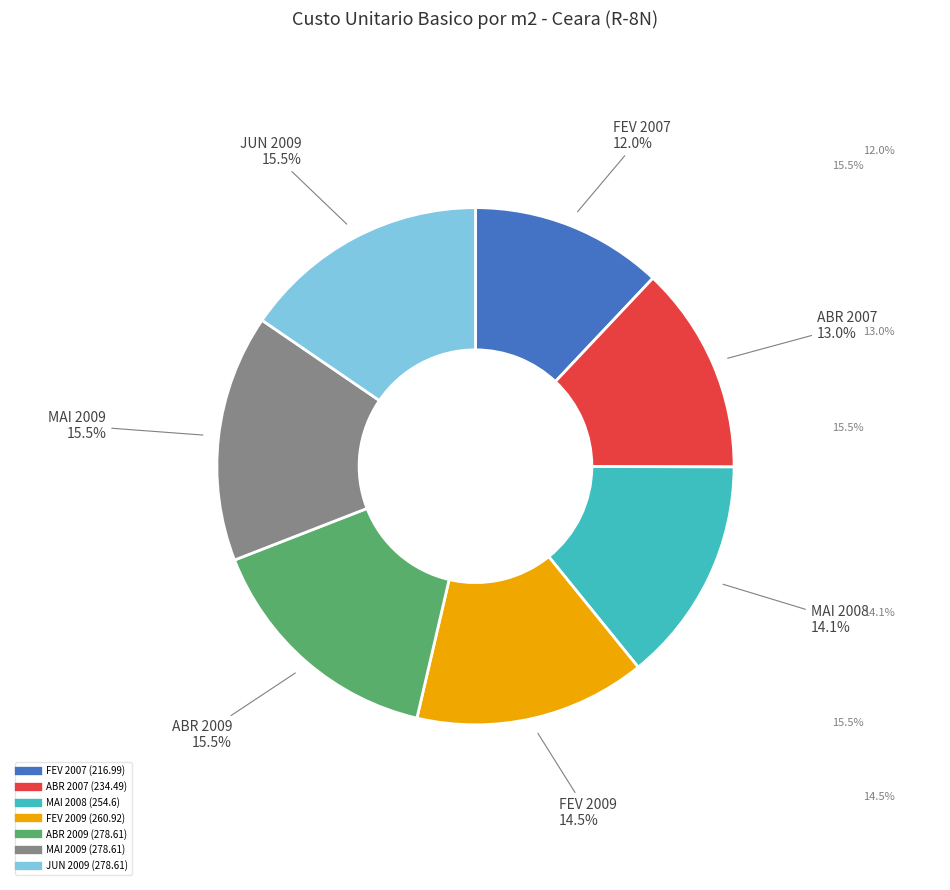

To the nearest percent, what is the difference between the ABR 2007 and FEV 2009 slice percentages?

1%